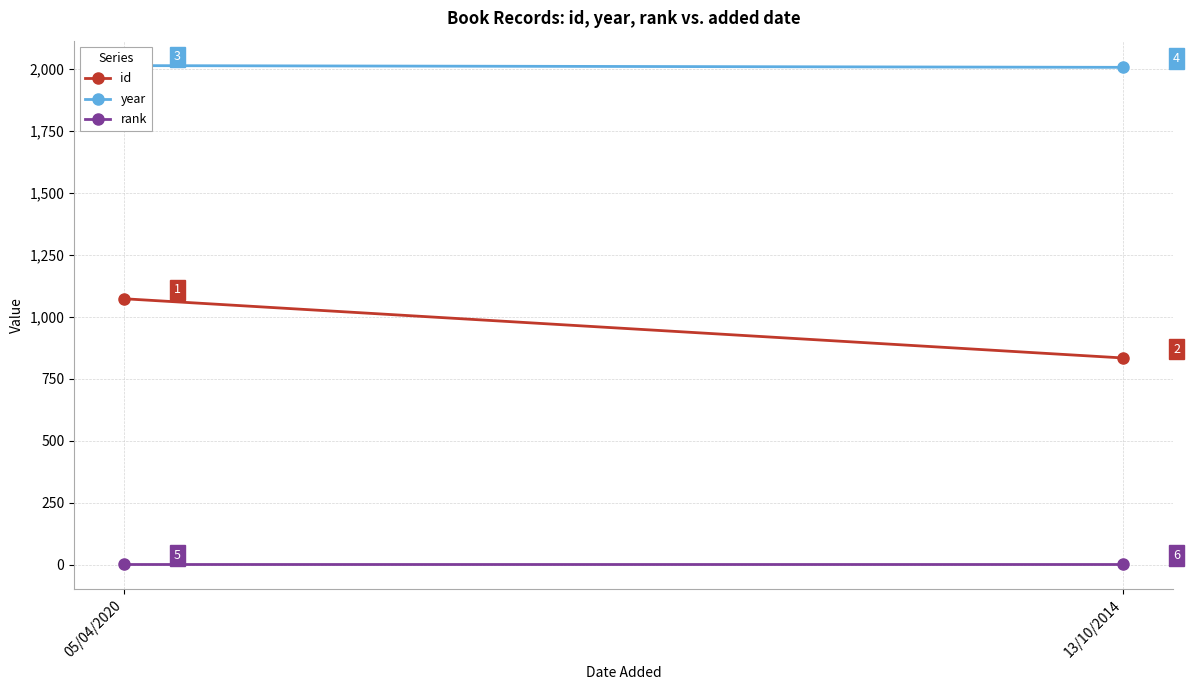

Reading left to right, what are all the values shown in this chart?

id: 05/04/2020=1073	13/10/2014=834
year: 05/04/2020=2014	13/10/2014=2007
rank: 05/04/2020=1	13/10/2014=1